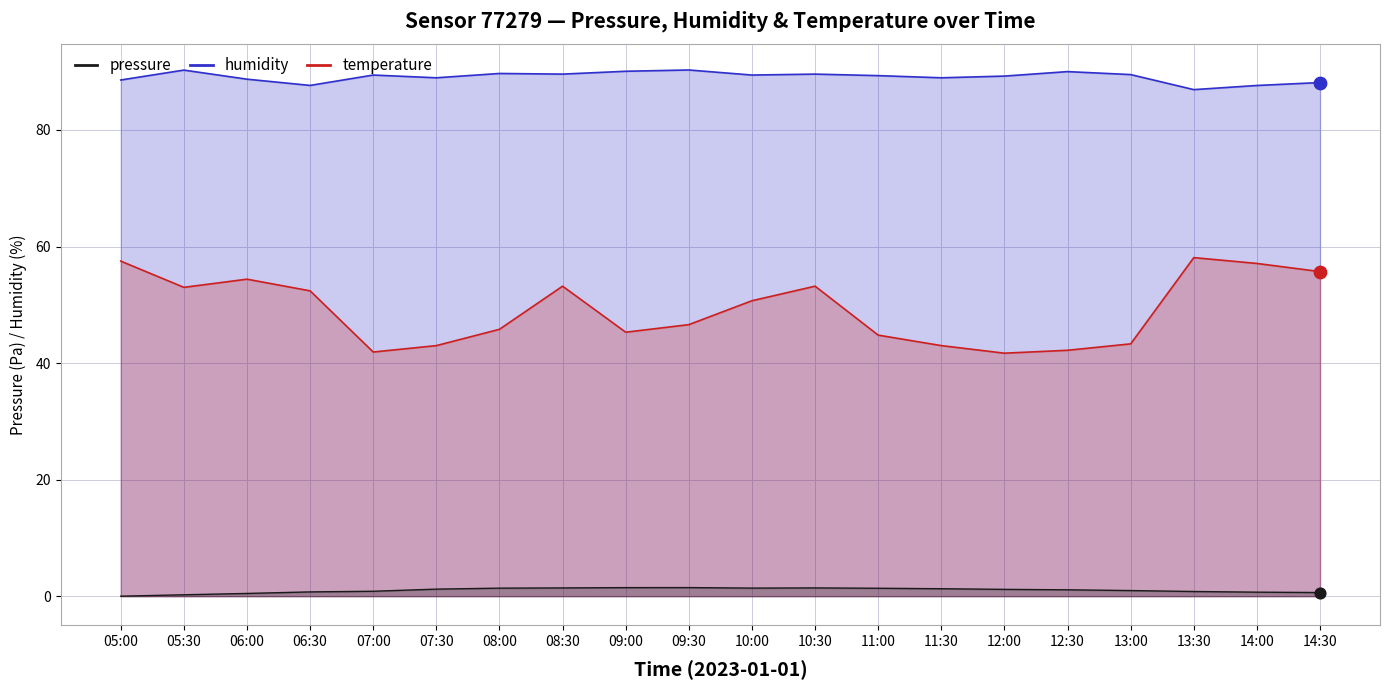

Which series reaches the minimum Y coordinate?

pressure